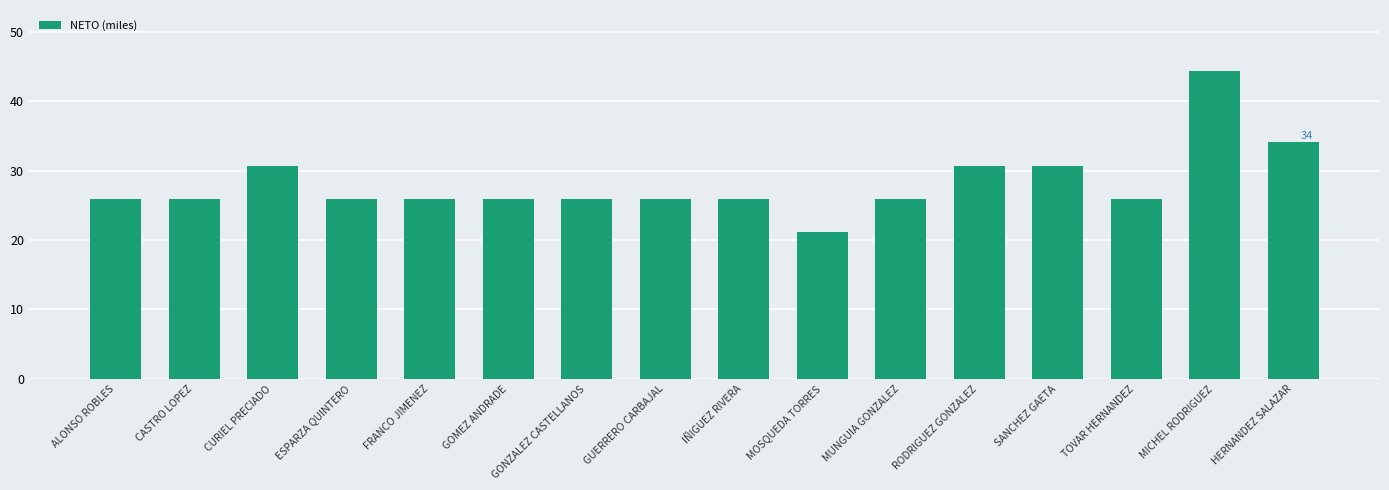

True or false: the data shows 50.9 at SANCHEZ GAETA.

False